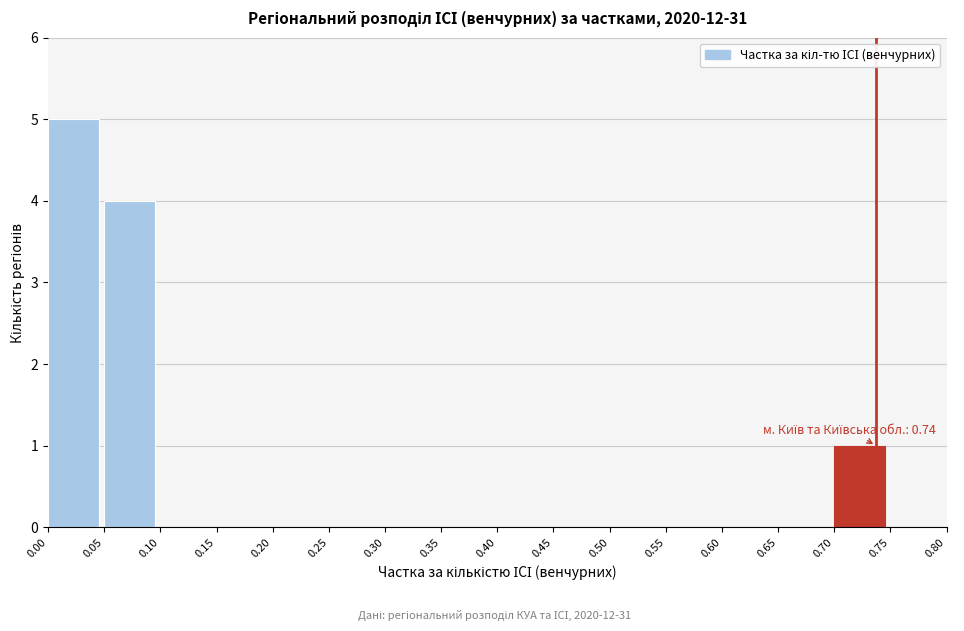

Over which range of the x-axis is the bar tallest?

0.00 to 0.05